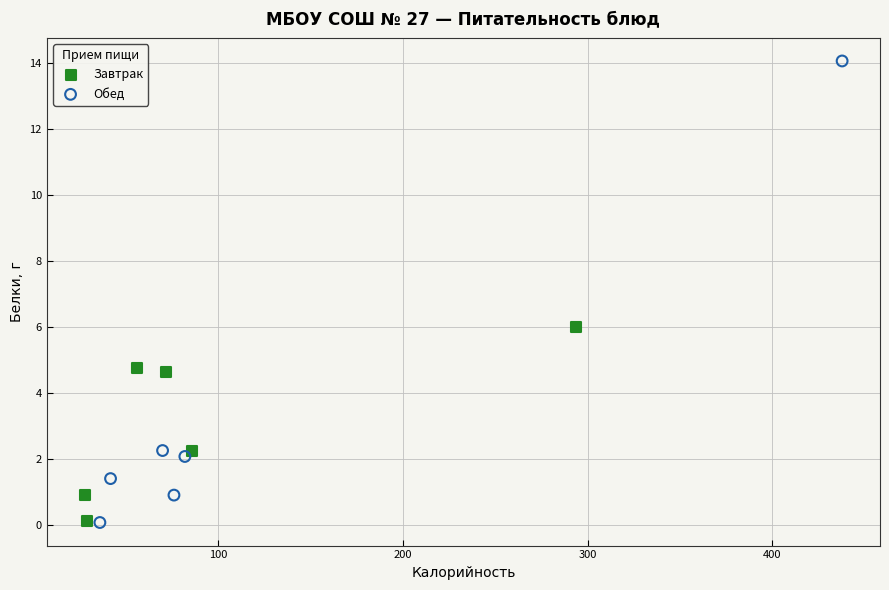

Which series contains the highest Y value?

Обед